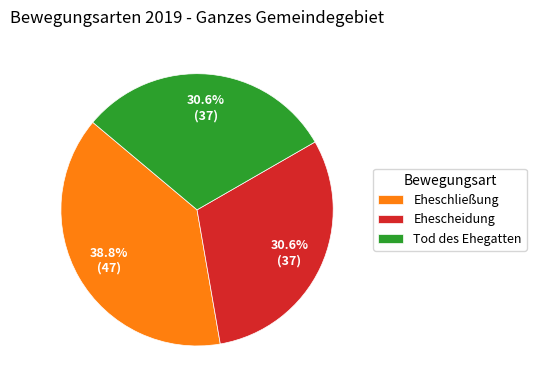

Does any single category account for the majority?

No